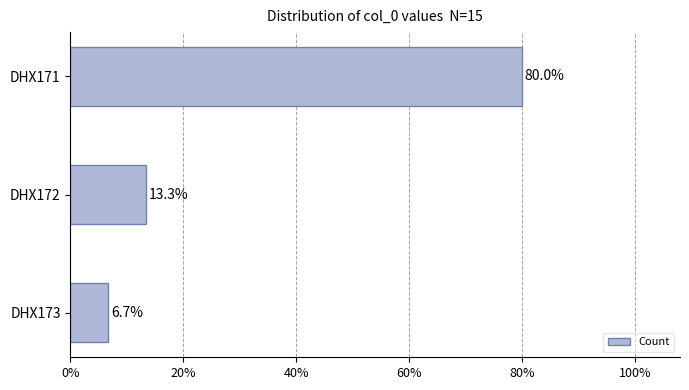

Does the chart contain stacked bars?

No